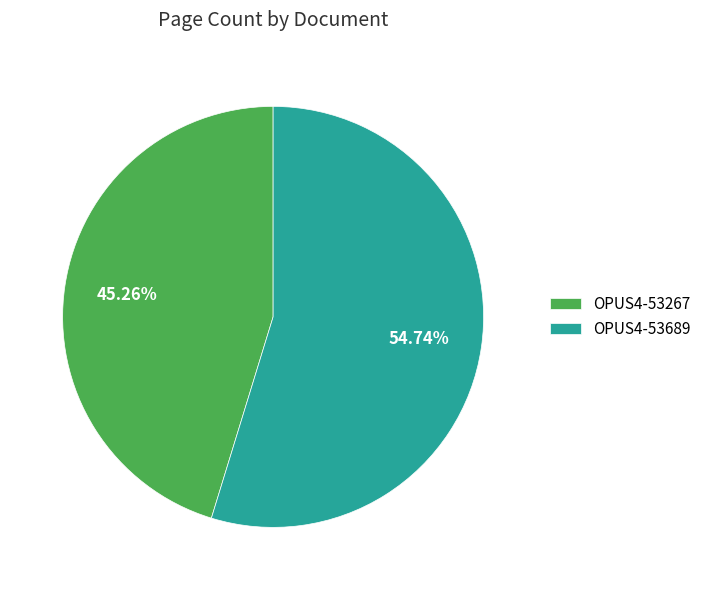

How much of the chart is everything except OPUS4-53689?

45.3%